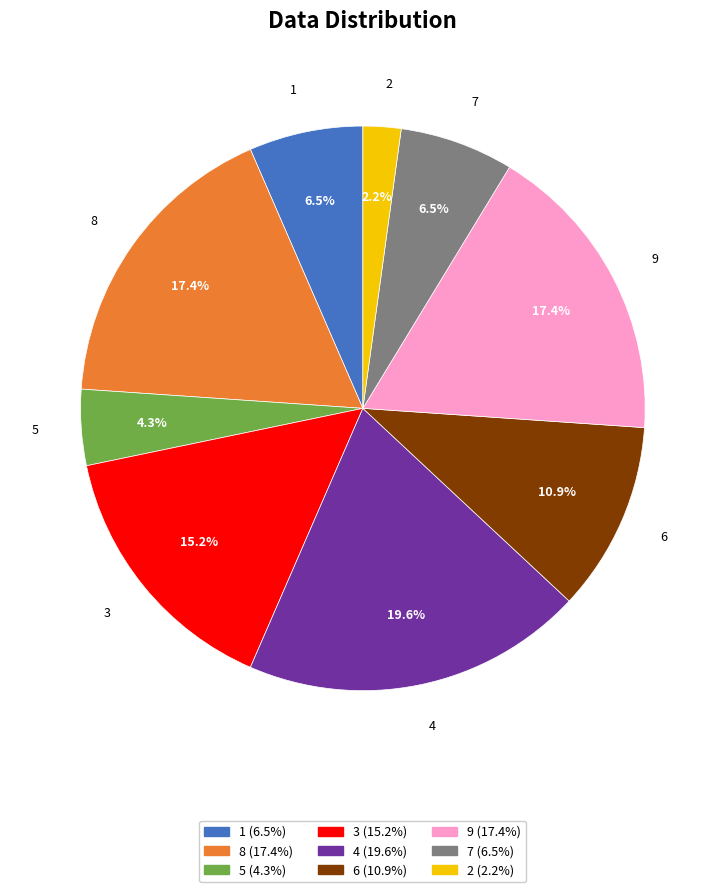

What is the largest slice in the pie chart?

4